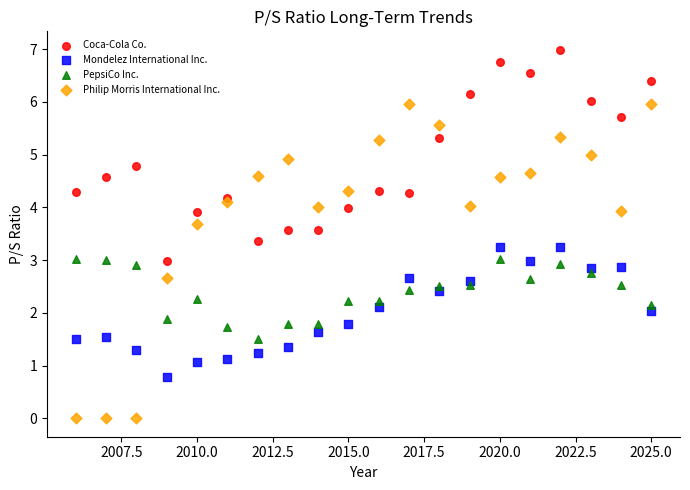

Which series contains the lowest Y value?

Philip Morris International Inc.